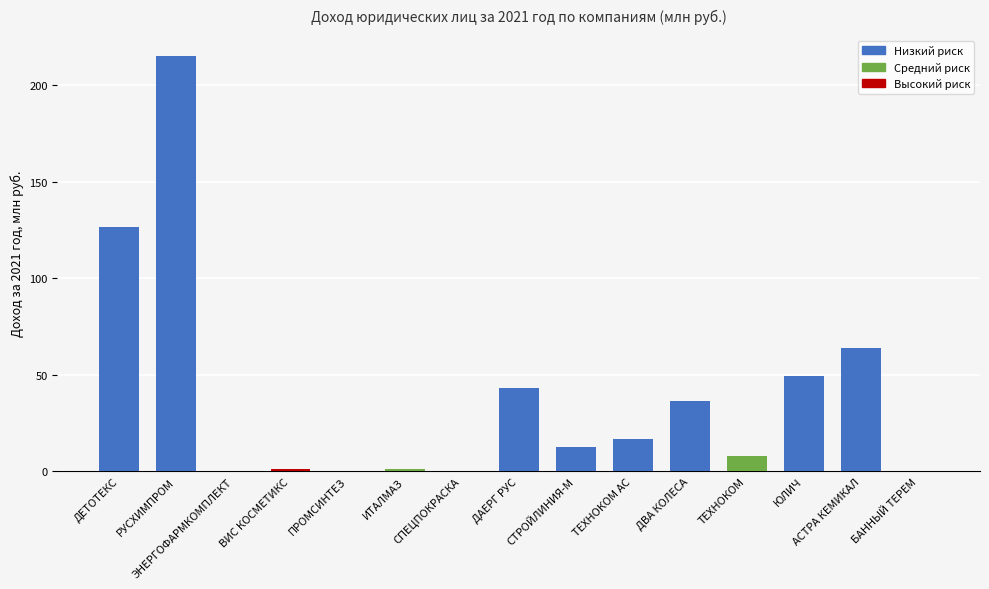

Reading left to right, transcribe all the data shown in this chart.

126.6	215.2	0.0	1.3	0.0	1.5	0.0	43.3	12.4	16.5	36.4	8.1	49.3	63.7	0.0